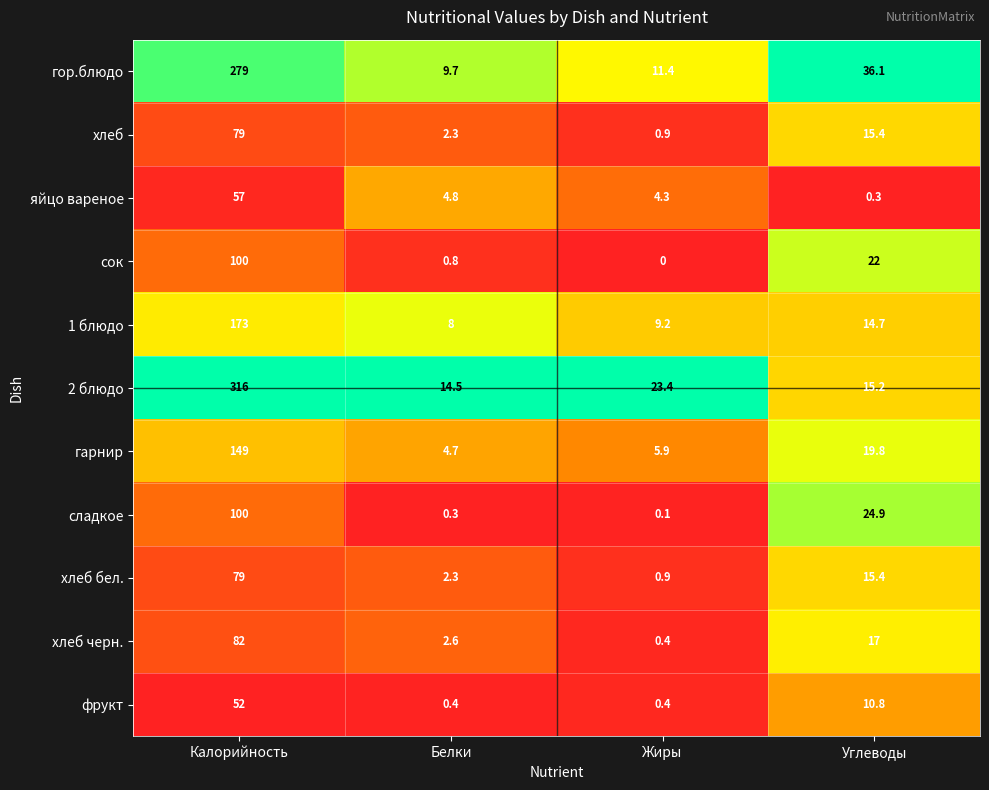

List the labels in order of гарнир value, smallest first.

Белки, Жиры, Углеводы, Калорийность